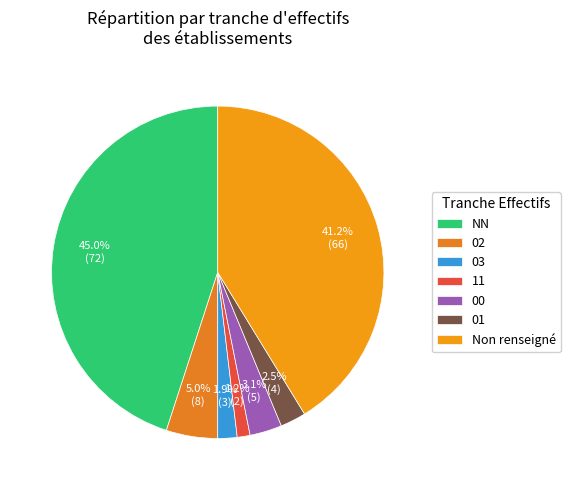

Does any single category account for the majority?

No